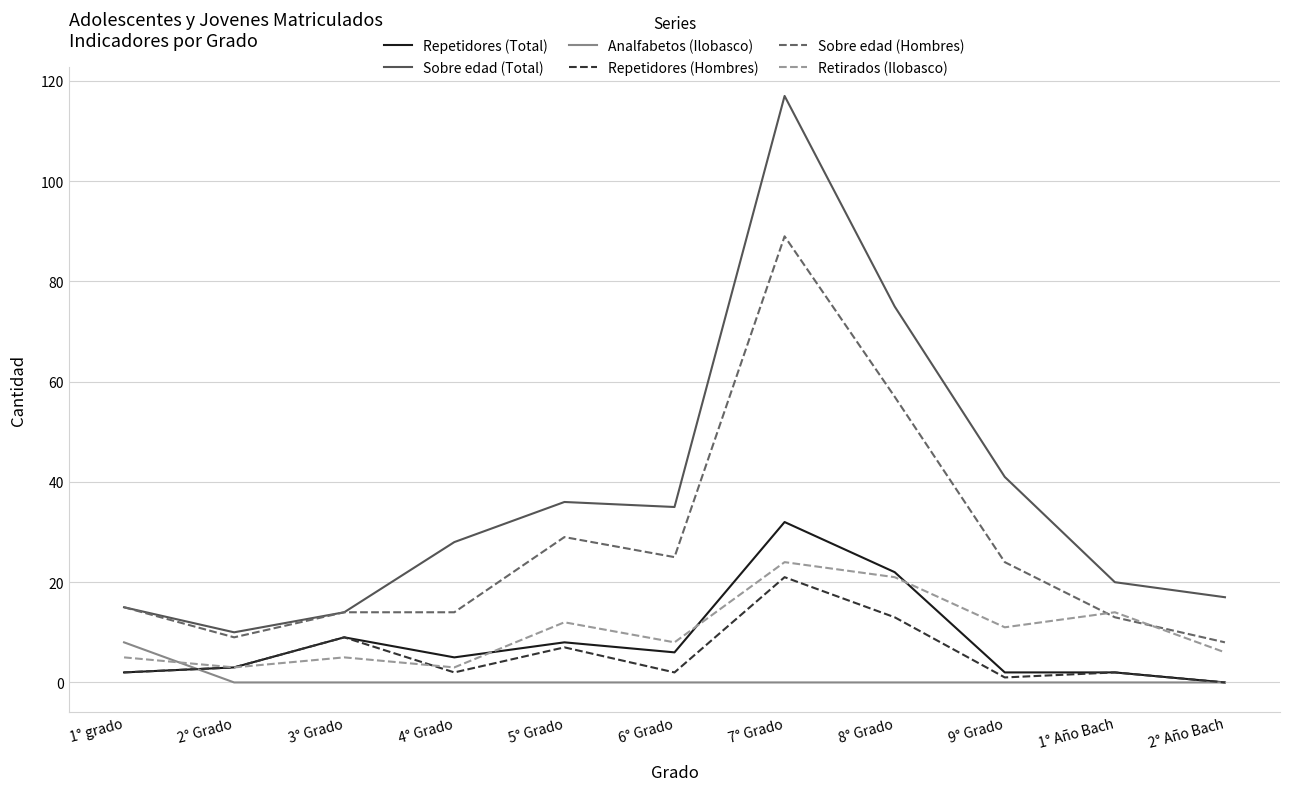

Reading left to right, extract all data points from this chart.

Repetidores (Total): 2	3	9	5	8	6	32	22	2	2	0
Sobre edad (Total): 15	10	14	28	36	35	117	75	41	20	17
Analfabetos (Ilobasco): 8	0	0	0	0	0	0	0	0	0	0
Repetidores (Hombres): 2	3	9	2	7	2	21	13	1	2	0
Sobre edad (Hombres): 15	9	14	14	29	25	89	57	24	13	8
Retirados (Ilobasco): 5	3	5	3	12	8	24	21	11	14	6